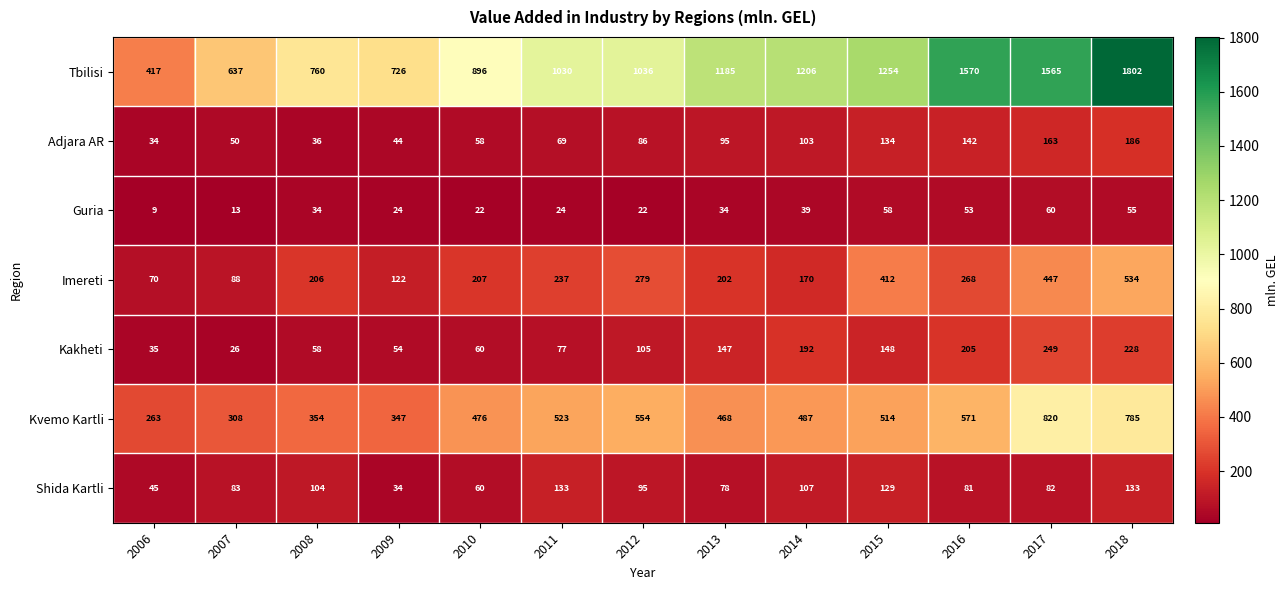

What is the difference between the highest and lowest values at 2013?

1151